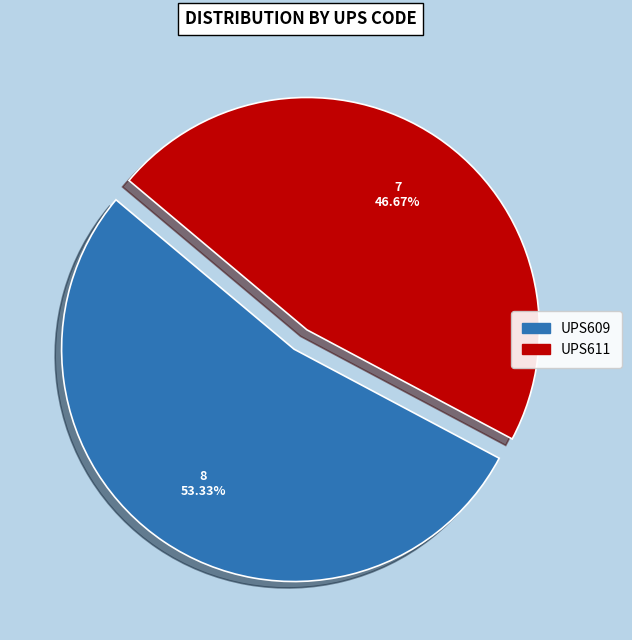

The UPS611 slice represents 47% of the pie. True or false?

True